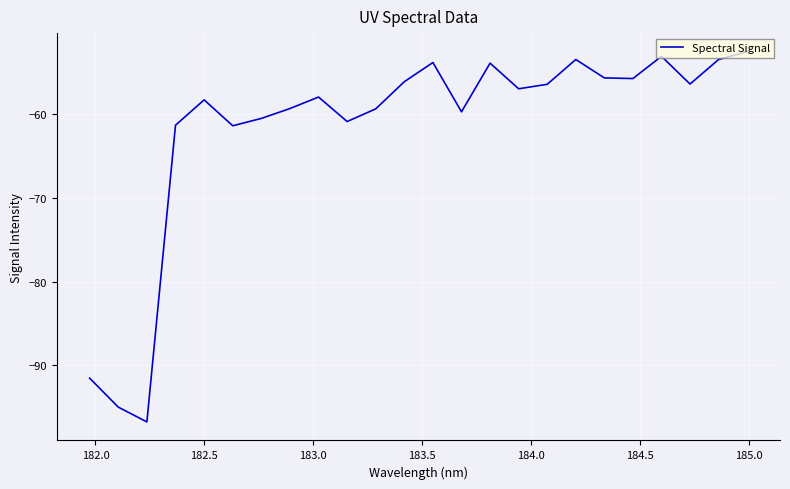

What is the minimum value shown in the chart?

-96.7